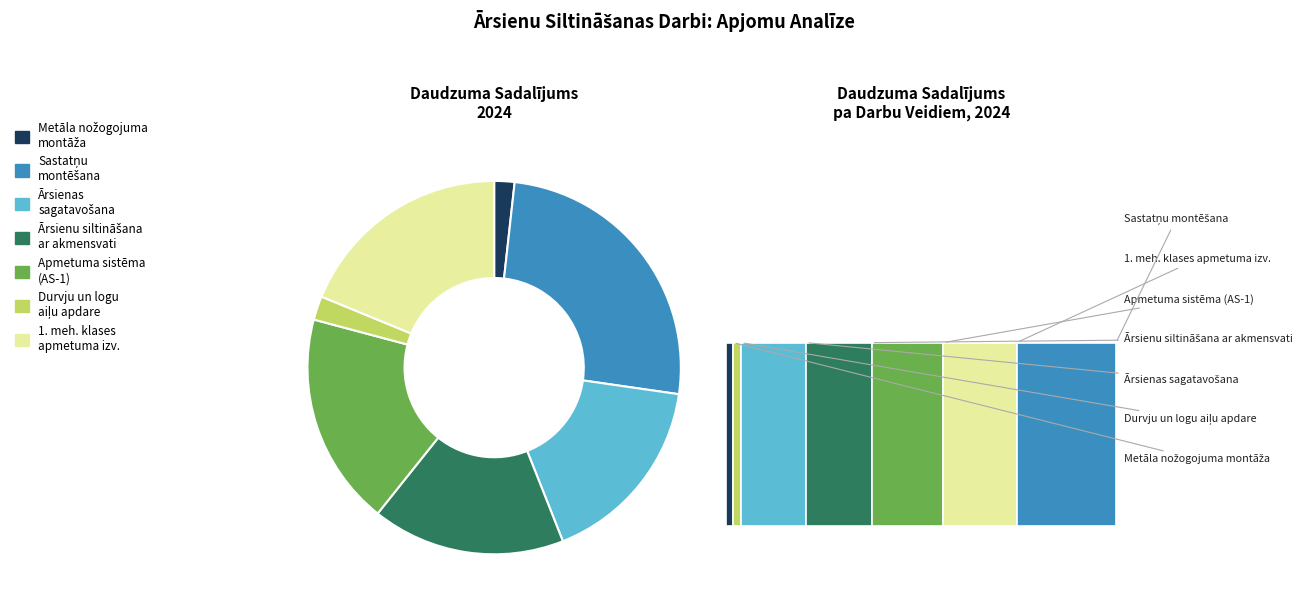

What is the change in value from Metāla nožogojuma montāža to Sastatņu montēšana?

+2756.5